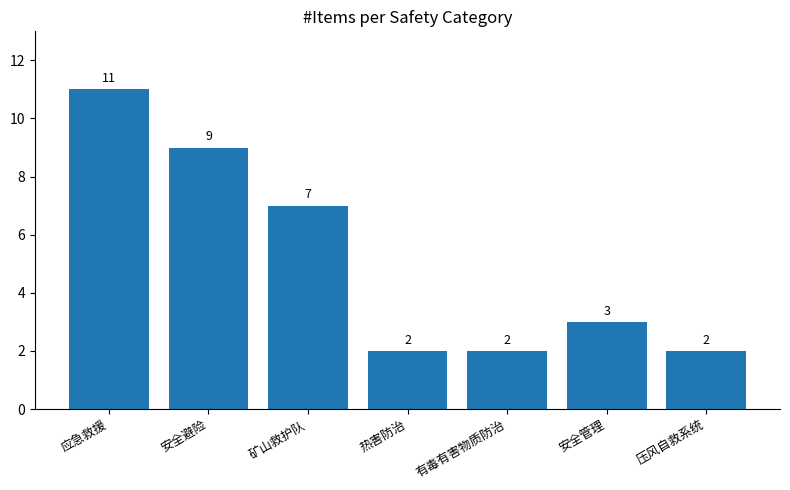

The chart shows a value of 2 at 安全管理. True or false?

False